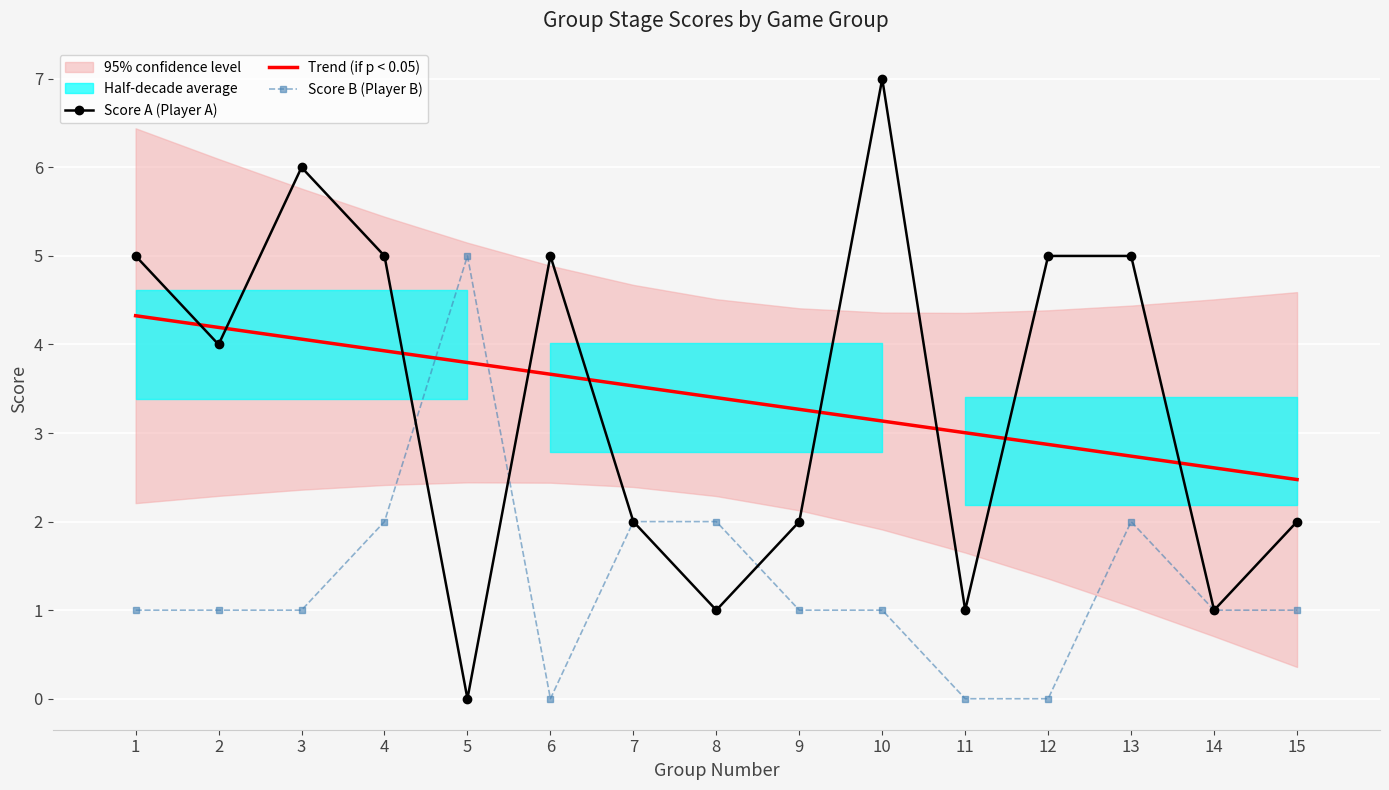

What is the difference between the Score B (Player B) values at 10 and 13?

1.0